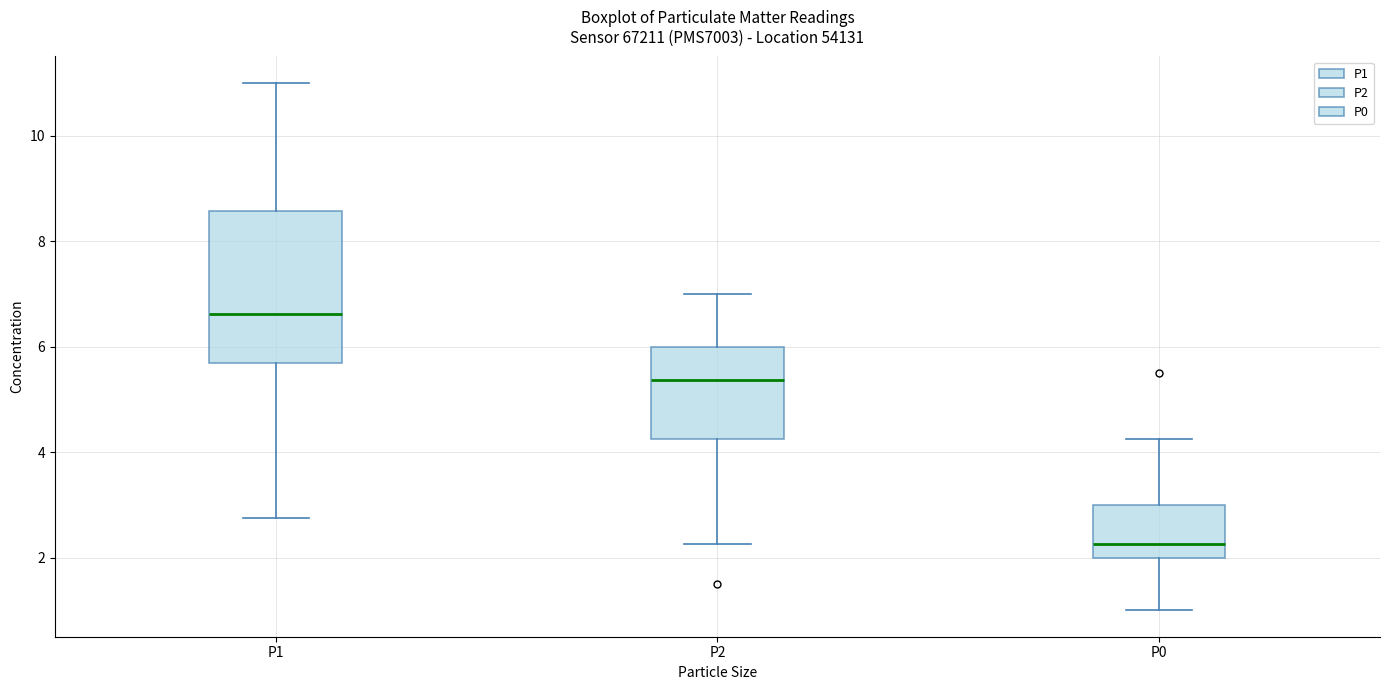

Where does the upper whisker of the box for P2 end on the y-axis? The values are not printed on the chart, so give them approximately, as read against the axis.

7.0